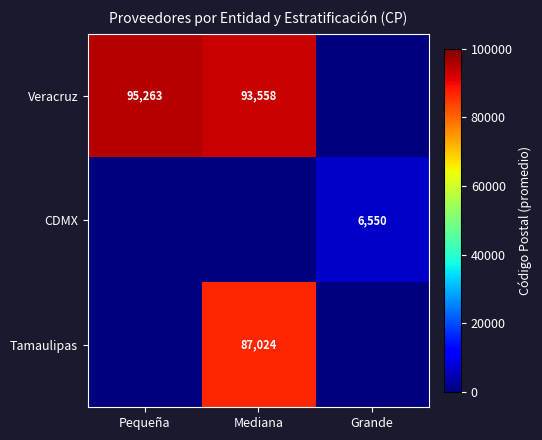

The value of CDMX at Grande is 2623. True or false?

False